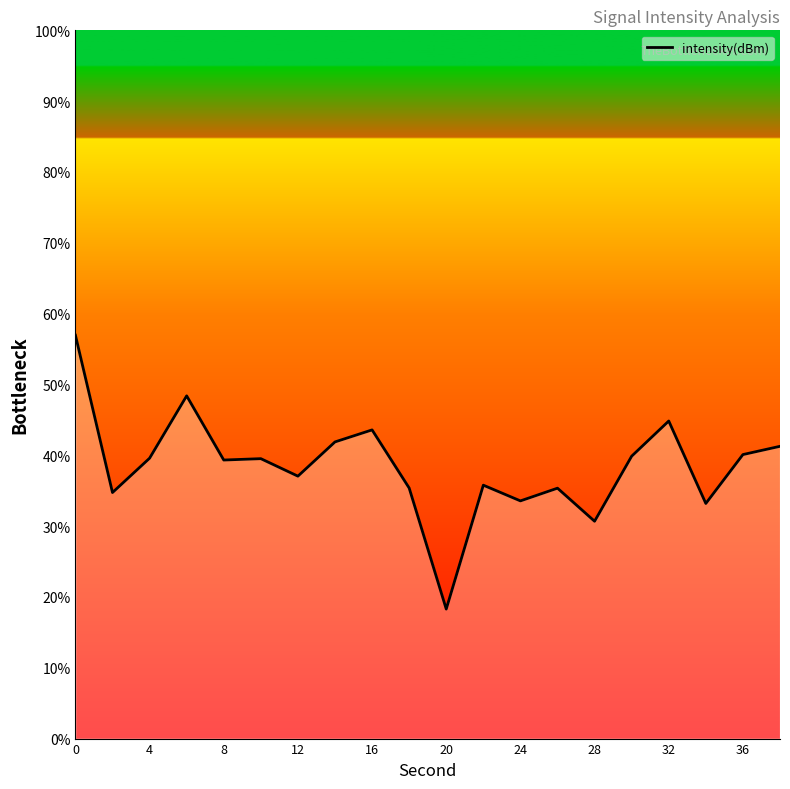

What is the smallest value displayed?

18.3